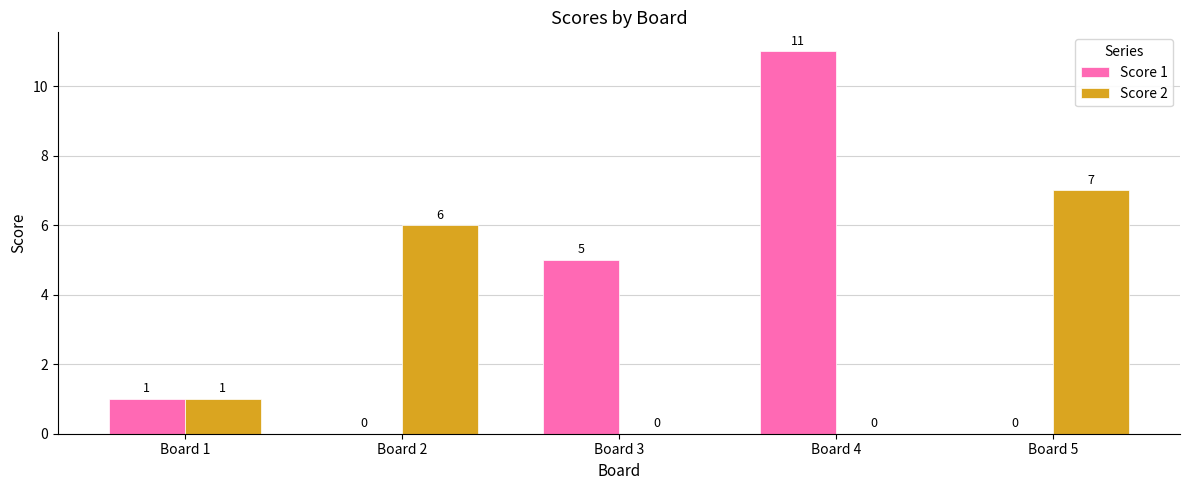

Which series has the largest total across all categories?

Score 1